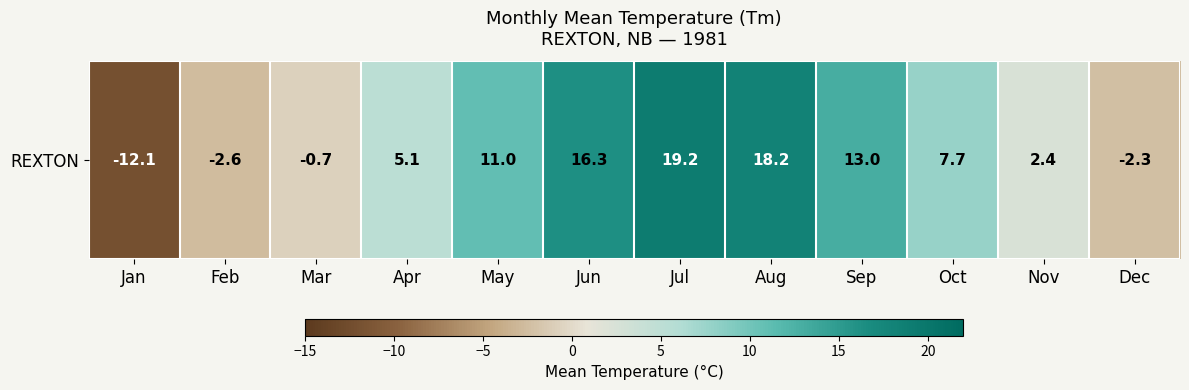

What is the sum of all values?

75.2